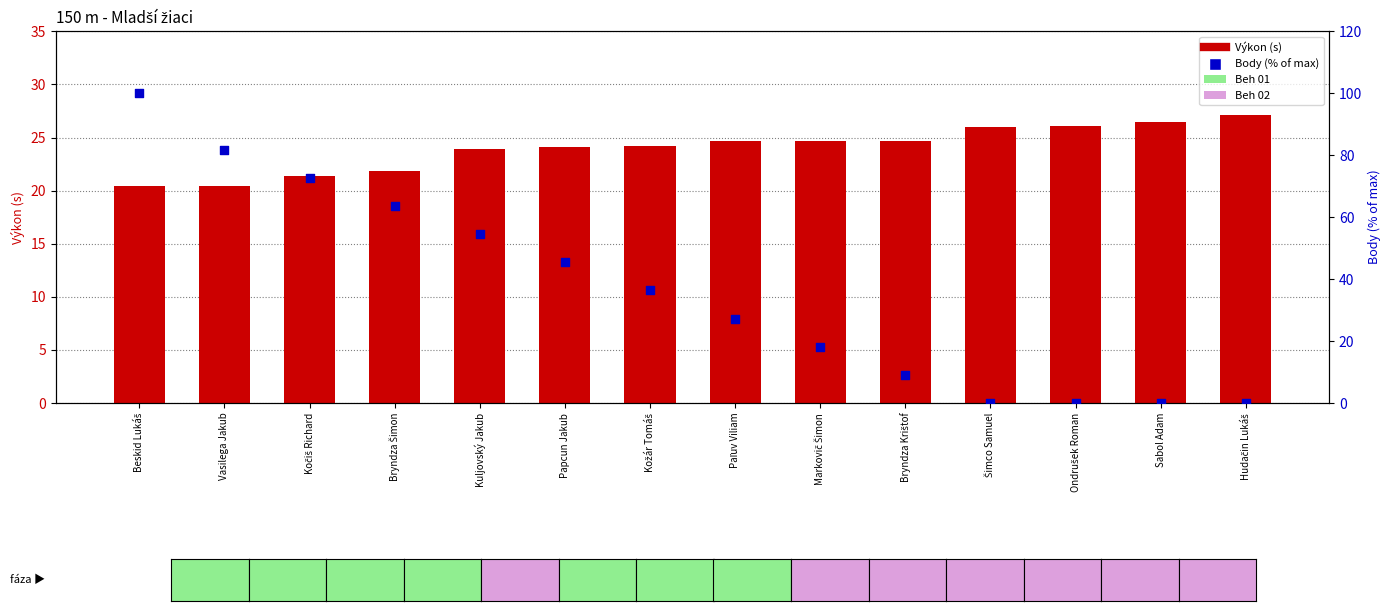

Which series contains the highest Y value?

Body (% of max)